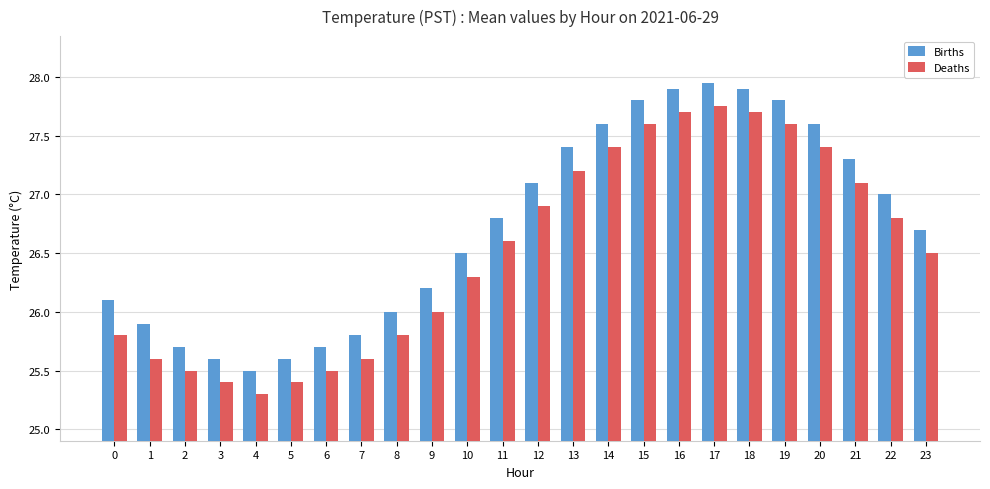

Rank the series at 14 from lowest to highest value.

Deaths, Births